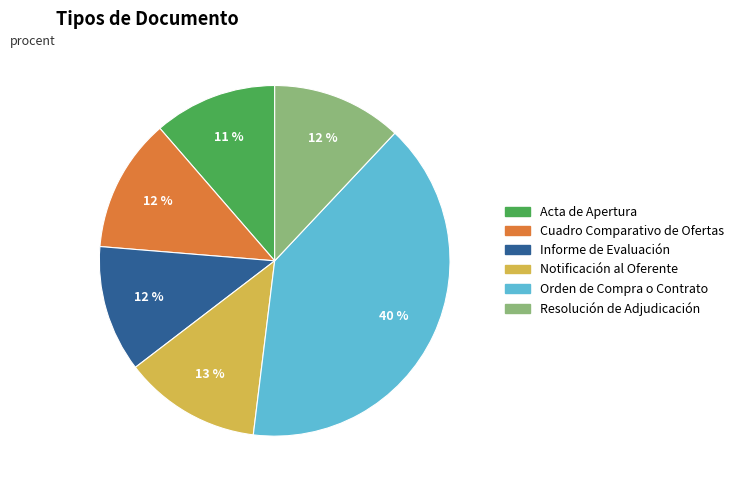

To the nearest percent, what is the difference between the largest and smallest slice percentages?

29%